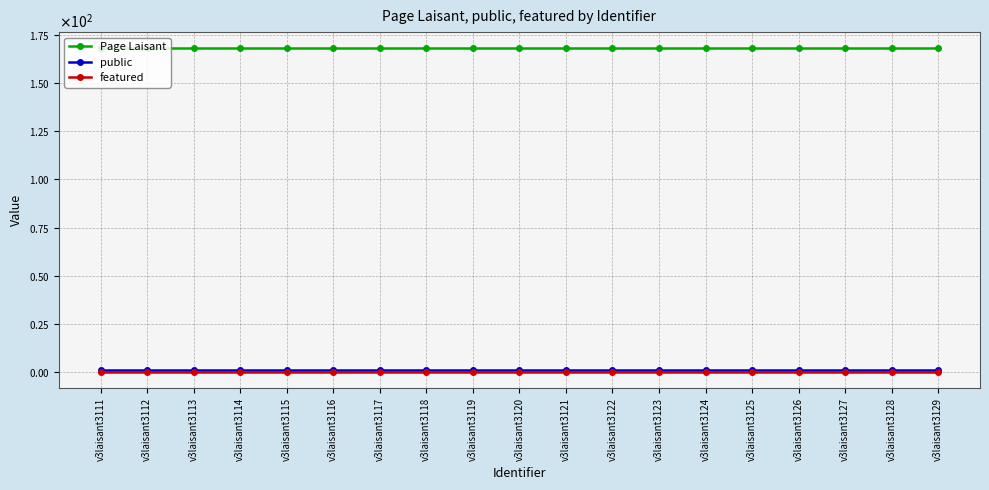

Is this an area chart (filled region under the line)?

No